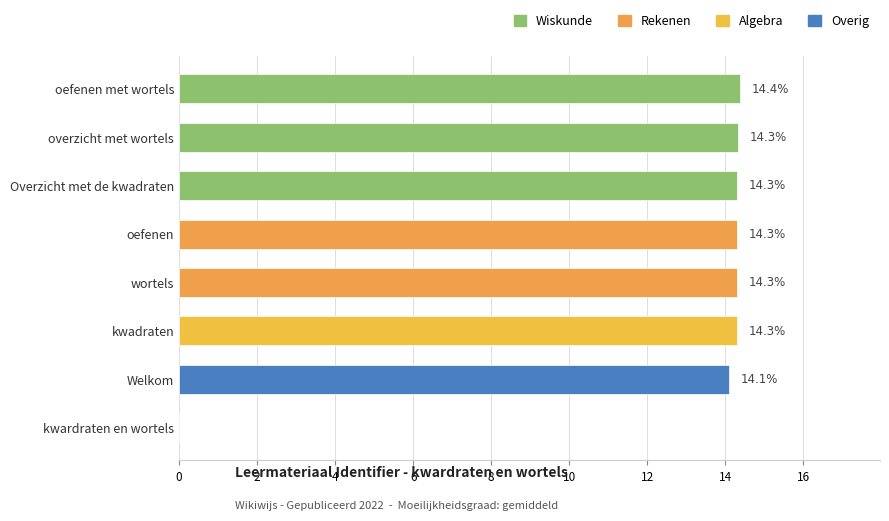

Where is the data nearest to the value 7?

kwardraten en wortels